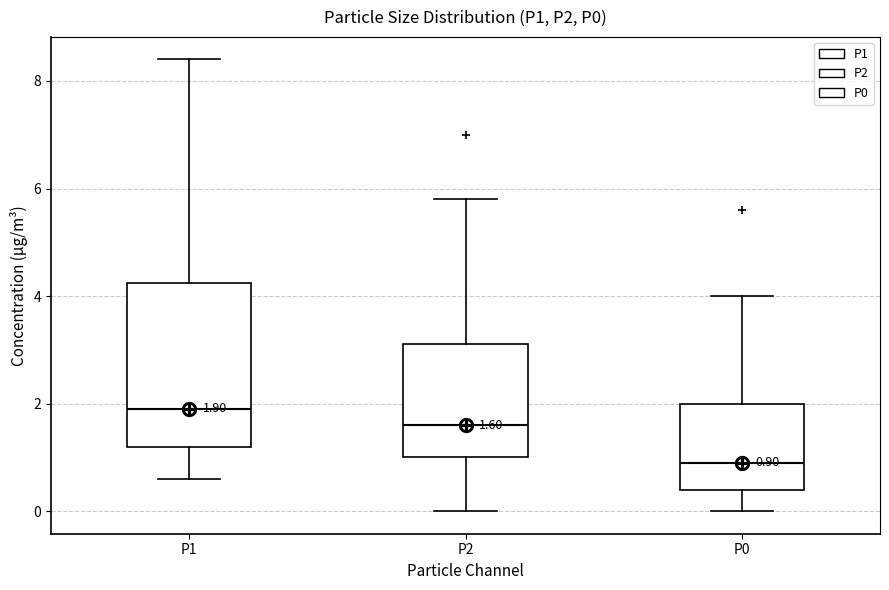

Which box is the tallest, from its lower edge to its upper edge?

P1